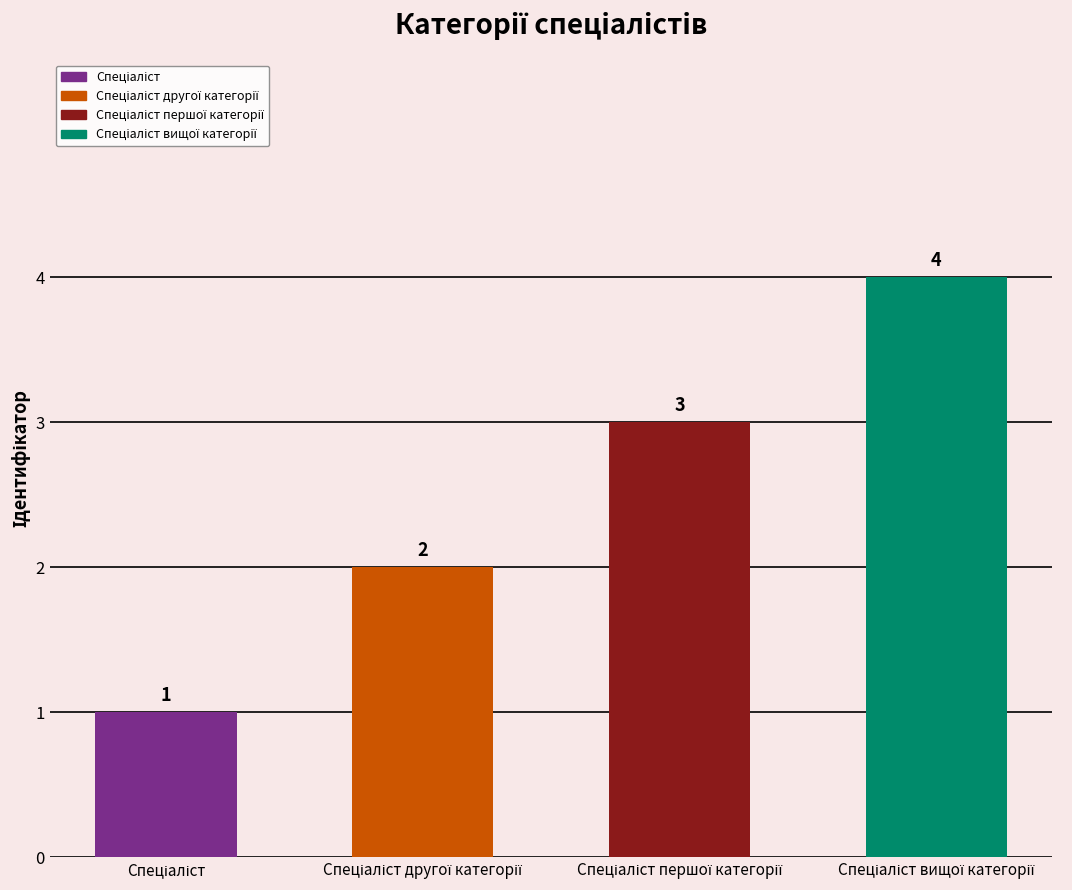

What is the approximate value at Спеціаліст першої категорії?

3